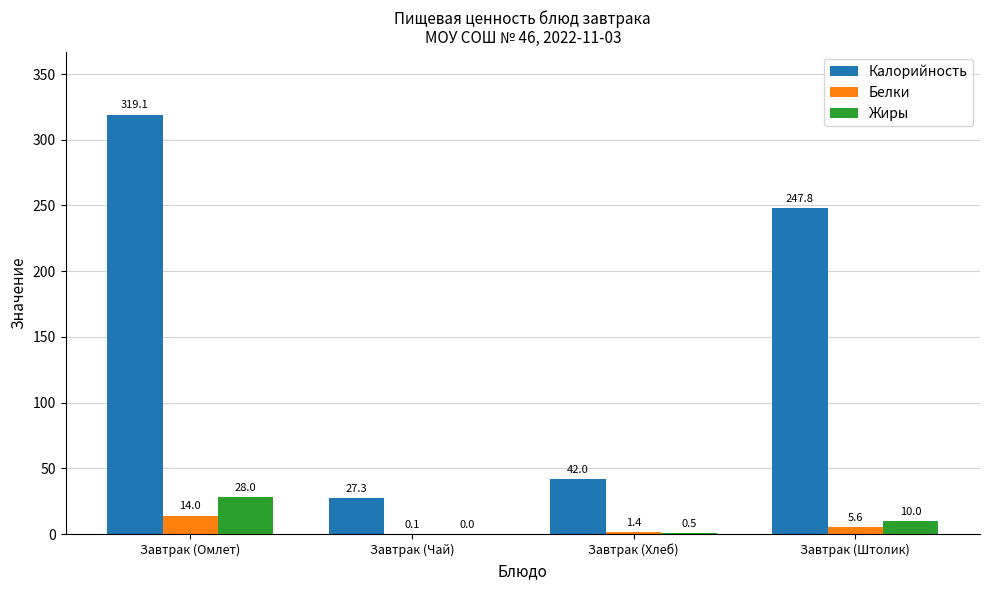

At which label does Белки reach its peak?

Завтрак (Омлет)